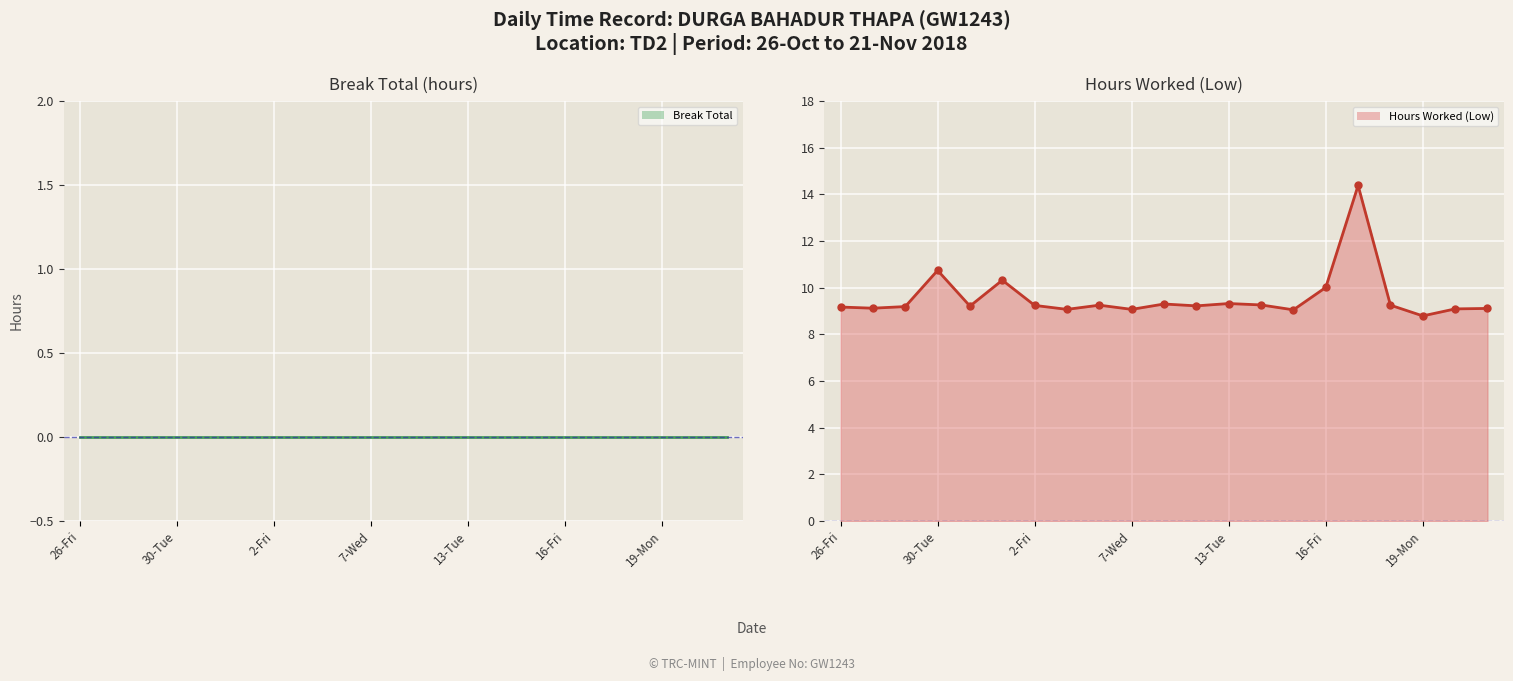

Reading left to right, list all the values displayed in this chart.

Break Total_line: 0.0	0.0	0.0	0.0	0.0	0.0	0.0	0.0	0.0	0.0	0.0	0.0	0.0	0.0	0.0	0.0	0.0	0.0	0.0	0.0	0.0
Hours Worked (Low)_line: 9.2	9.1	9.2	10.7	9.2	10.3	9.2	9.1	9.2	9.1	9.3	9.2	9.3	9.3	9.1	10.0	14.4	9.2	8.8	9.1	9.1